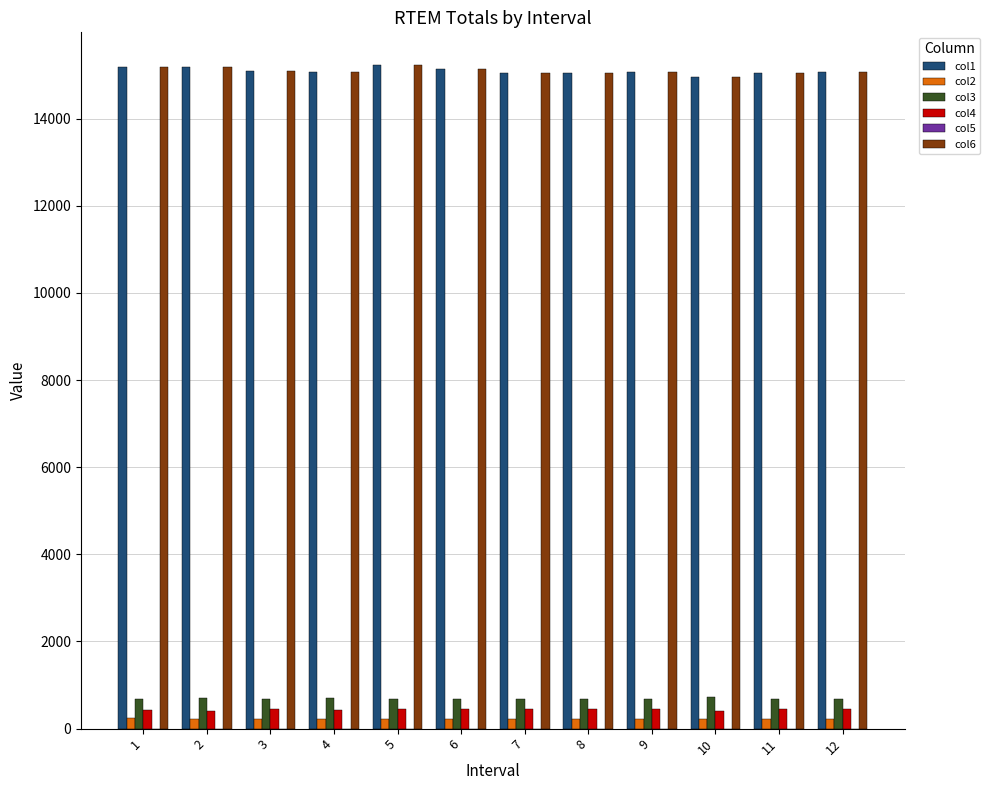

How many data points in col3 are less than 680?

1